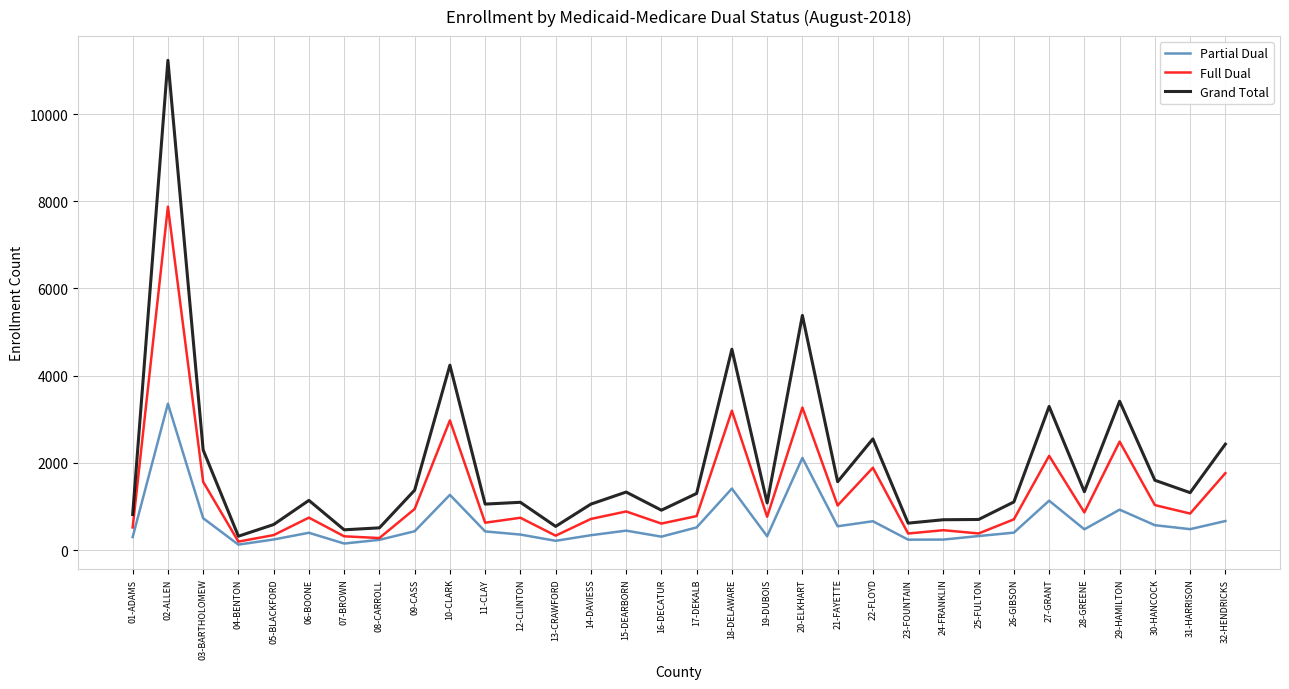

True or false: Full Dual and Grand Total cross at least once.

False